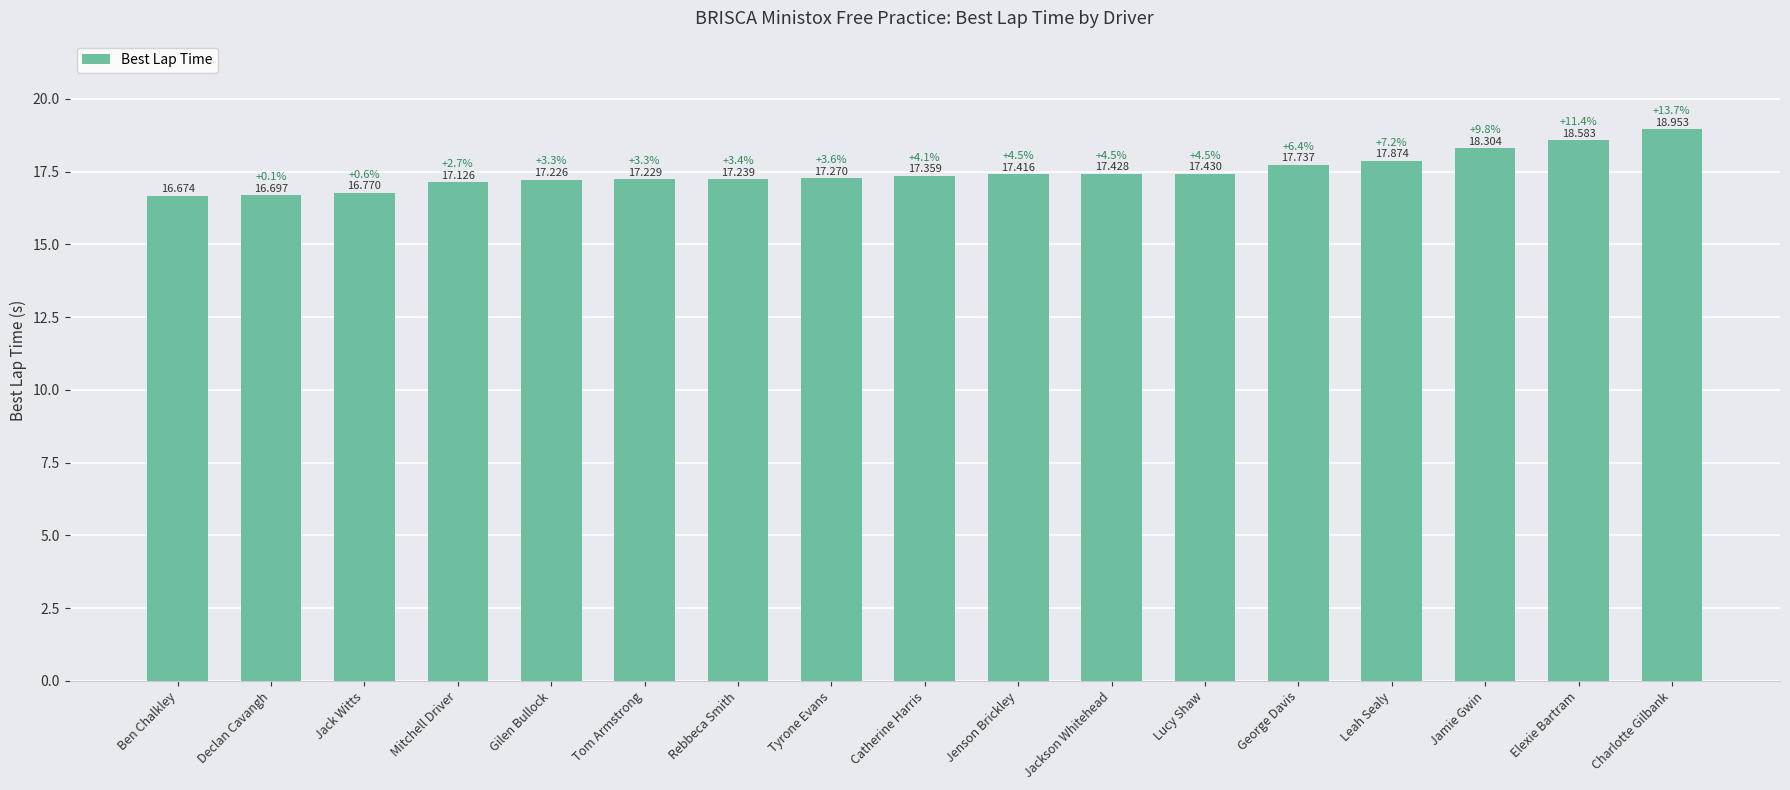

What position from the right is Mitchell Driver?

14